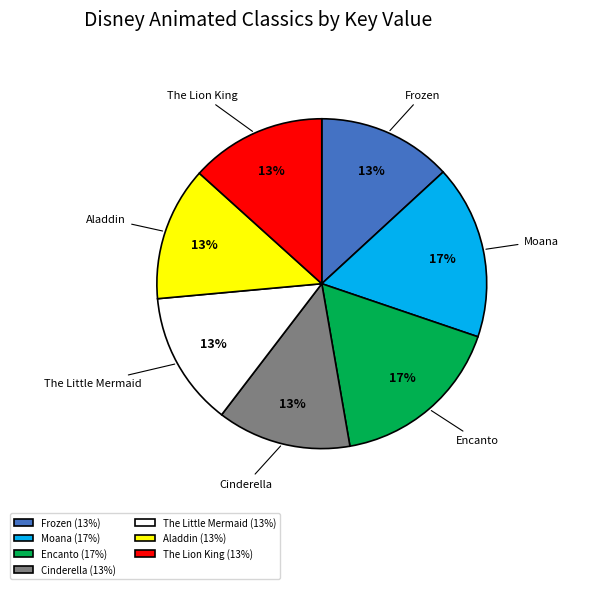

Which has a higher value, Encanto or Aladdin?

Encanto